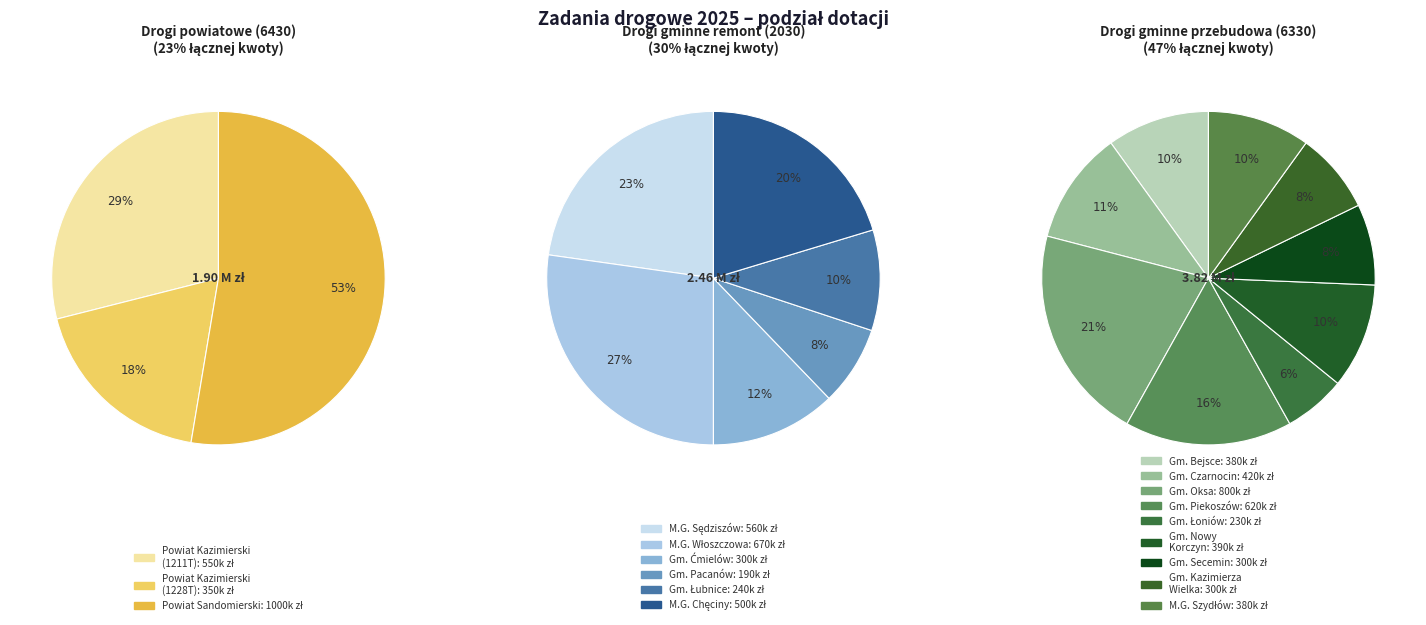

Is kazimierski (gmina 2) the majority of the pie?

No